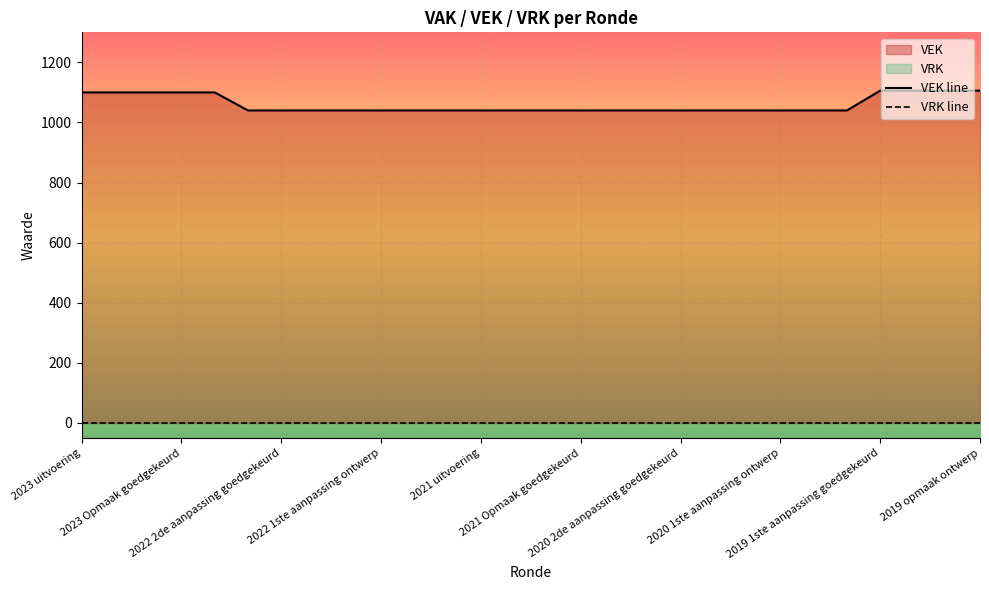

What is the difference between the maximum and minimum values?

66